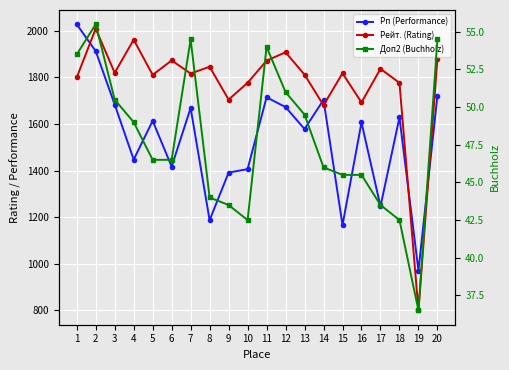

How many values in the Доп2 (Buchholz) series are below 46?

8